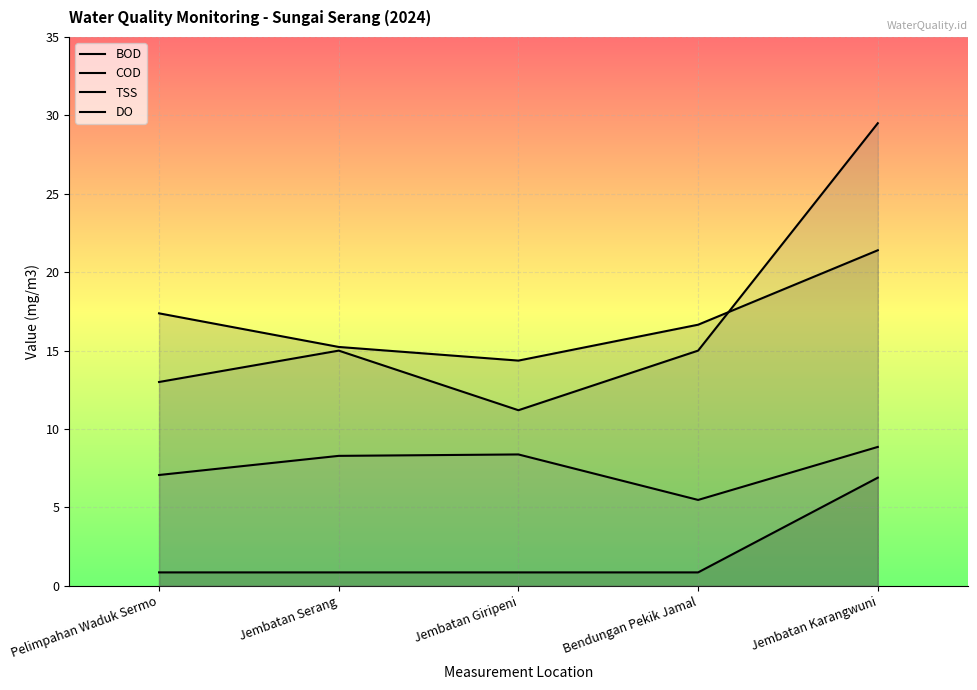

What is the value of the BOD point at the 3rd from the left?

0.9